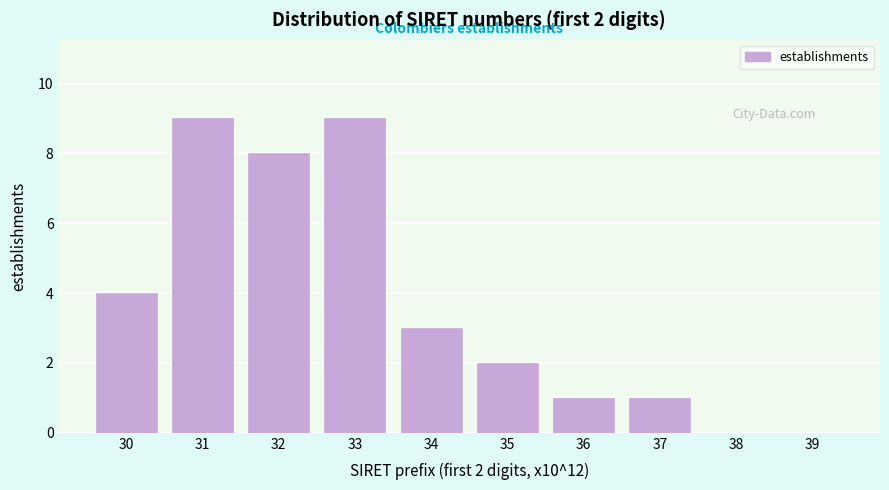

Reading left to right, extract all data points from this chart.

30=4	31=9	32=8	33=9	34=3	35=2	36=1	37=1	38=0	39=0